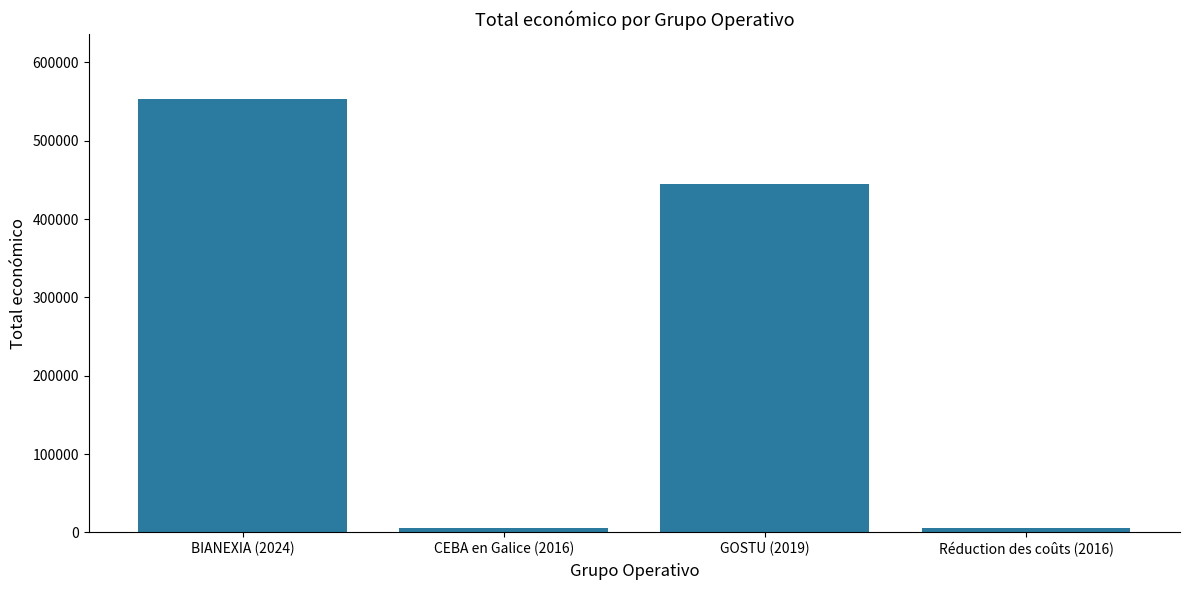

What is the difference between the second highest and minimum values?

438449